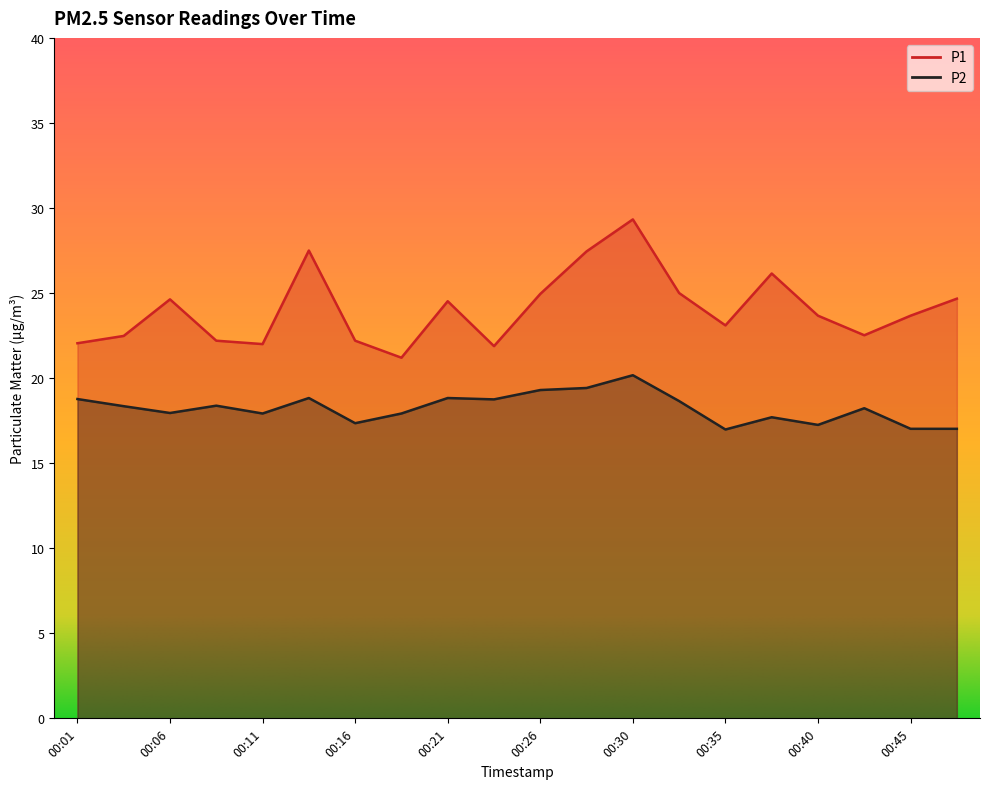

Reading left to right, extract all data points from this chart.

P1: 22.1	22.5	24.6	22.2	22.0	27.5	22.2	21.2	24.5	21.9	24.9	27.4	29.3	25.0	23.1	26.1	23.7	22.5	23.7	24.7
P2: 18.8	18.4	17.9	18.4	17.9	18.8	17.4	17.9	18.8	18.8	19.3	19.4	20.2	18.6	17.0	17.7	17.2	18.2	17.0	17.0